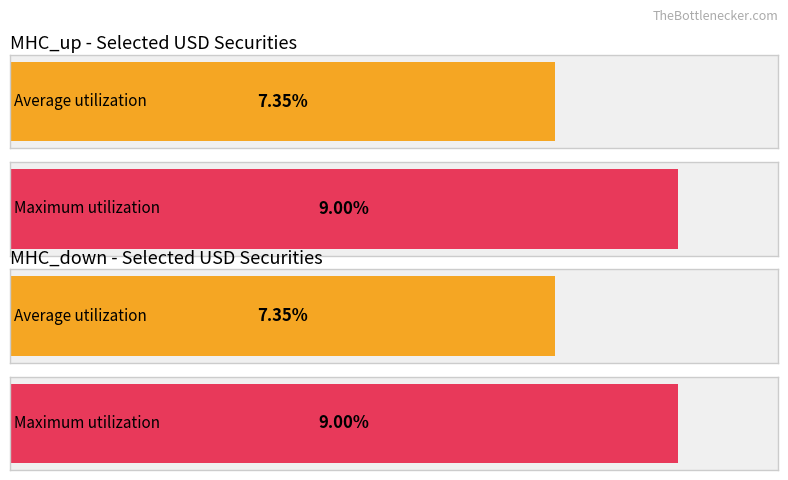

Rank the series by their maximum value, from highest to lowest.

MHC_up, MHC_down